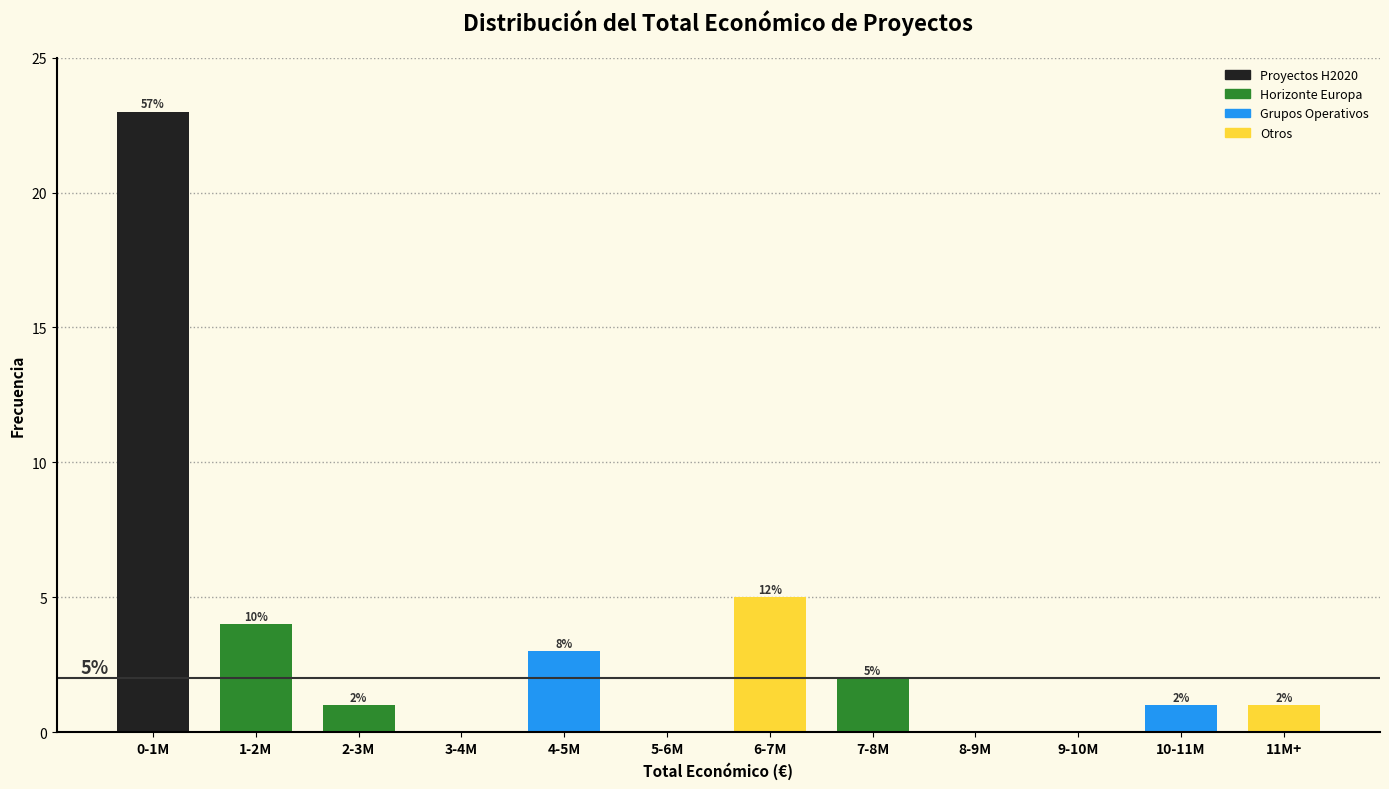

Reading left to right, what are all the values shown in this chart?

0-1M=23	1-2M=4	2-3M=1	3-4M=0	4-5M=3	5-6M=0	6-7M=5	7-8M=2	8-9M=0	9-10M=0	10-11M=1	11M+=1